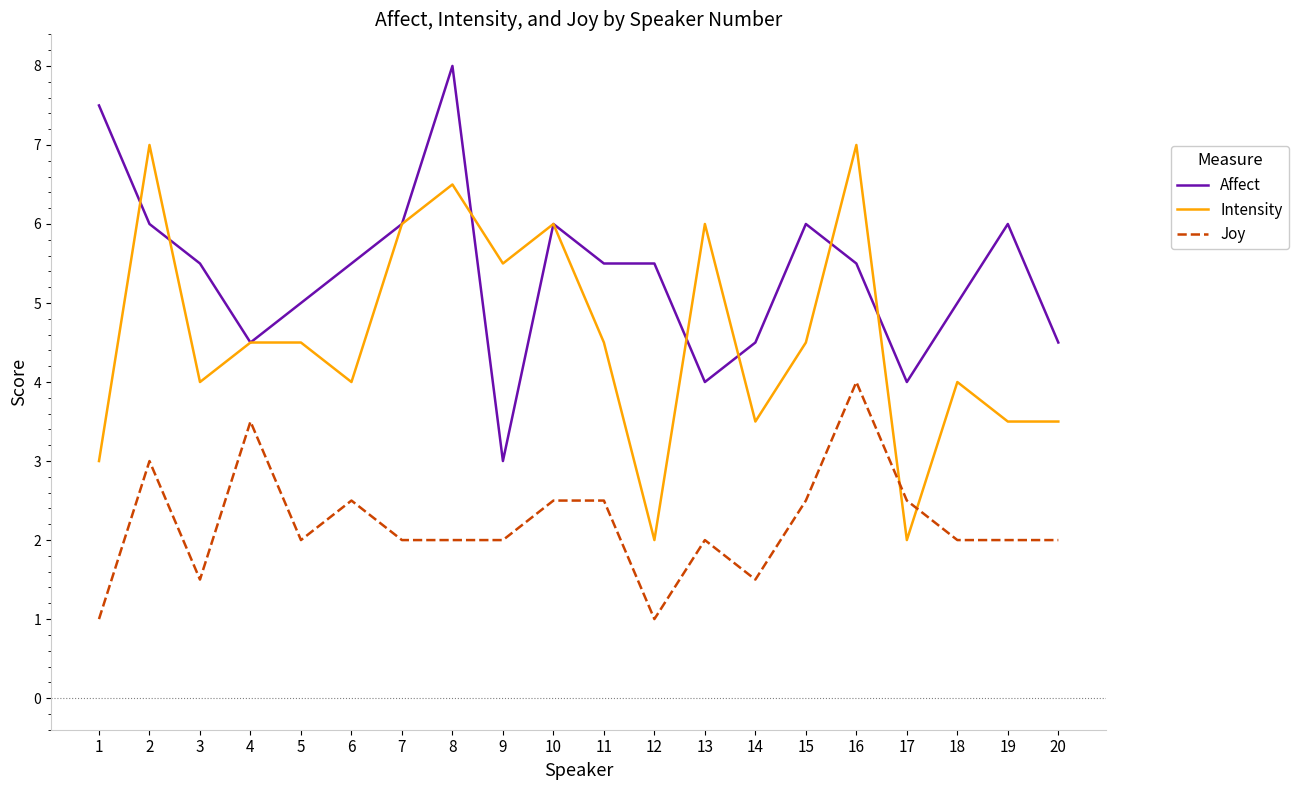

How many series are shown in this chart?

3